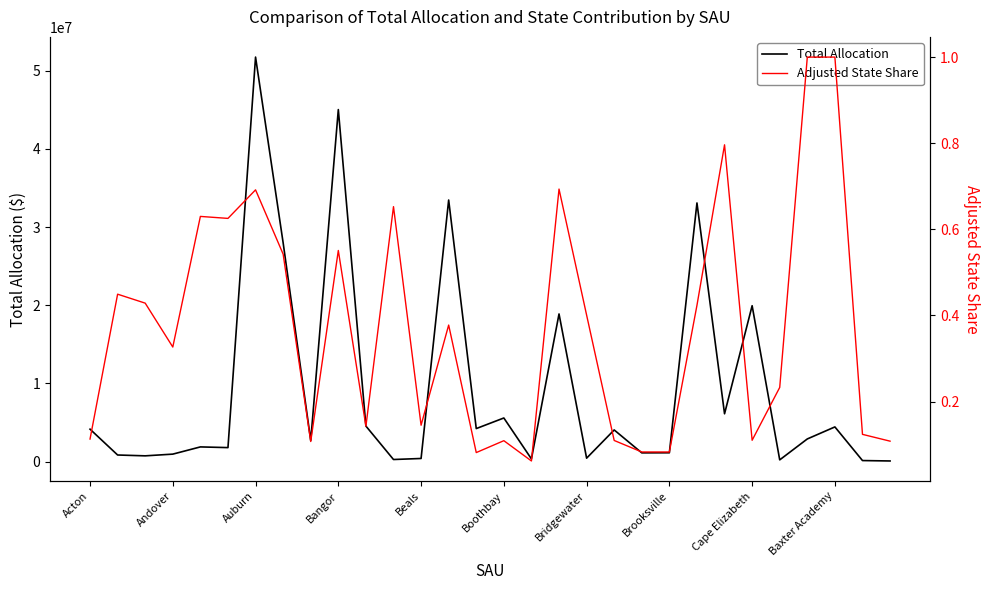

Read the Total Allocation value at Brooksville.

1145522.4